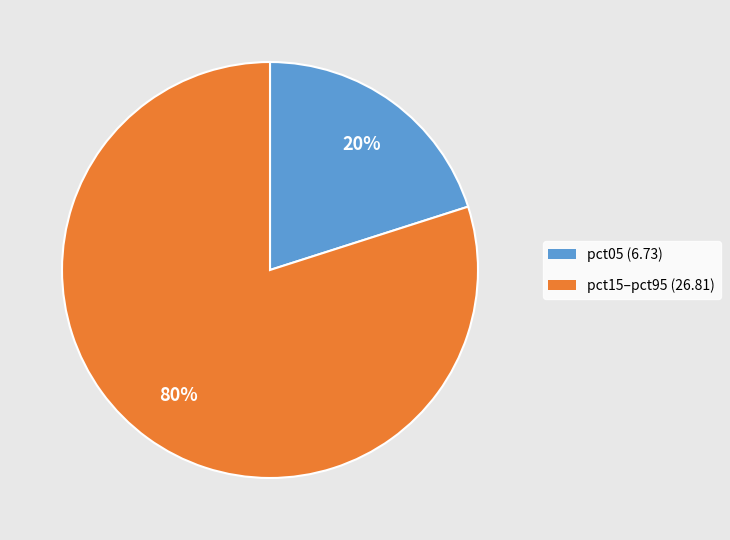

To the nearest percent, what is the difference between the largest and smallest slice percentages?

60%